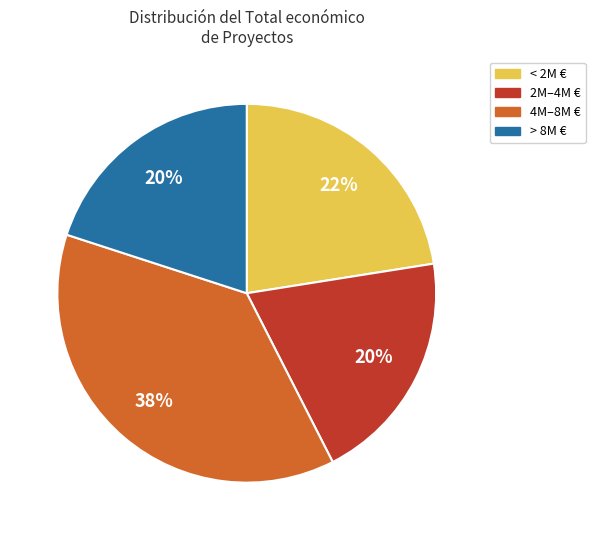

True or false: 2M–4M € accounts for 15% of the total.

False